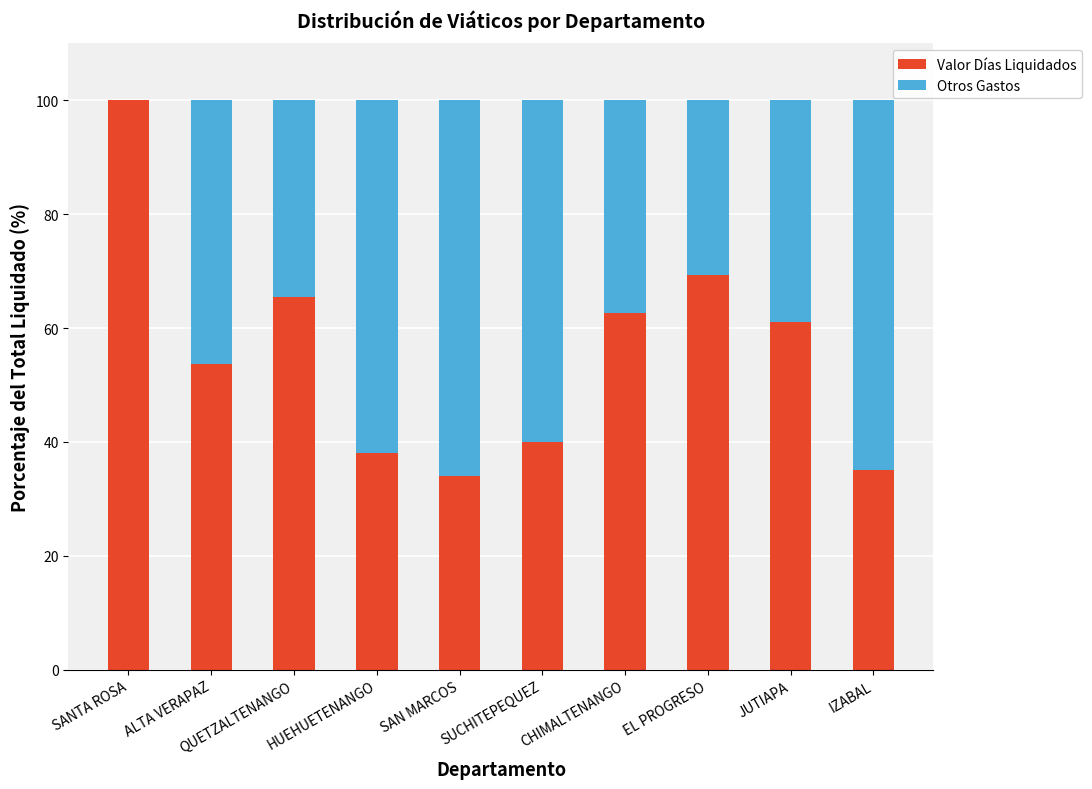

The Valor Días Liquidados series shows 35.2 at IZABAL. True or false?

True